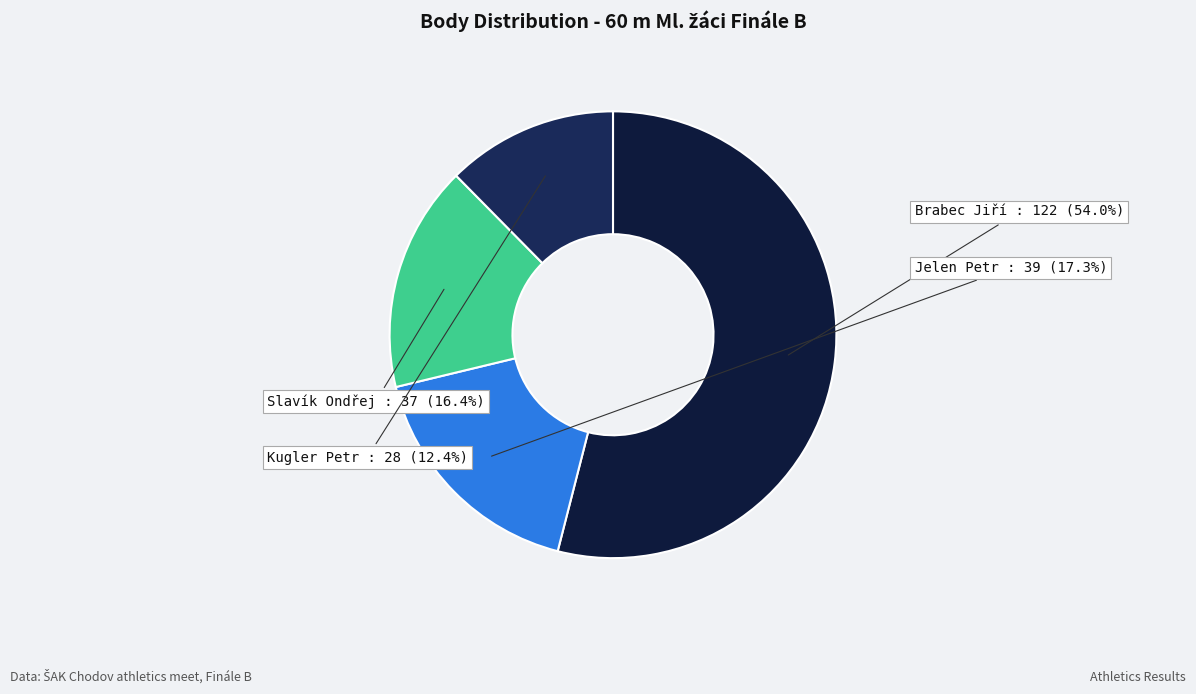

How many segments does this pie chart have?

4